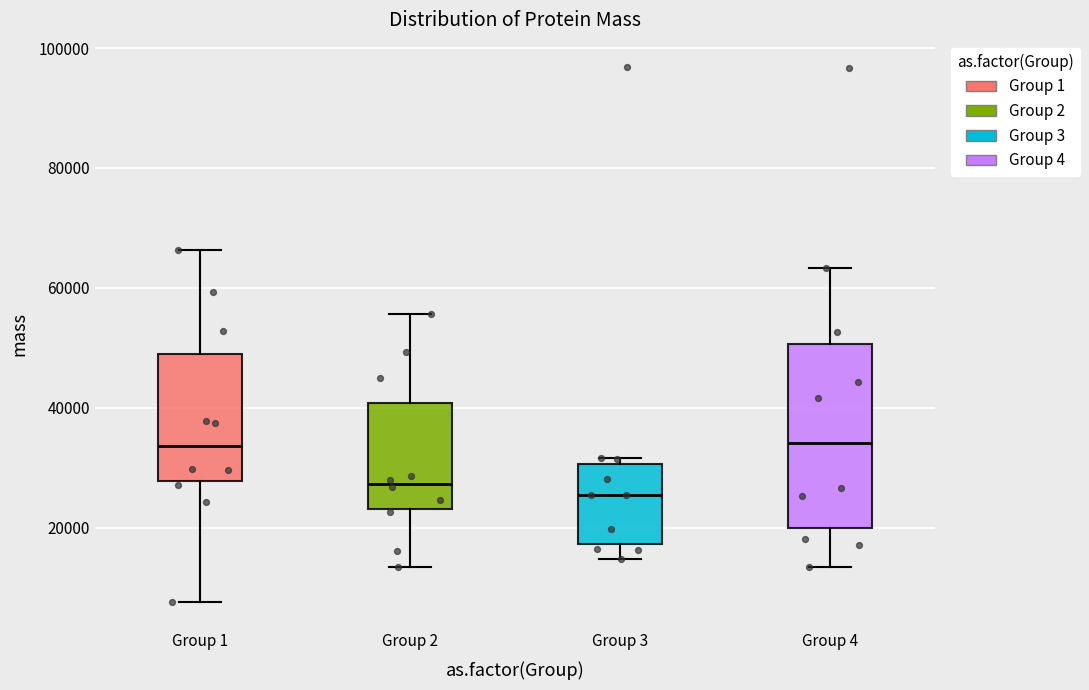

Reading left to right, read every box against the y-axis: the position of its median line, the range the box covers, and the ends of its whiskers. The values are not printed on the chart, so give them approximately, as read against the axis.

Group 1: median 34000, box 28000 to 50000, whiskers 8000 to 66000
Group 2: median 28000, box 24000 to 40000, whiskers 14000 to 56000
Group 3: median 26000, box 18000 to 30000, whiskers 14000 to 32000
Group 4: median 34000, box 20000 to 50000, whiskers 14000 to 64000